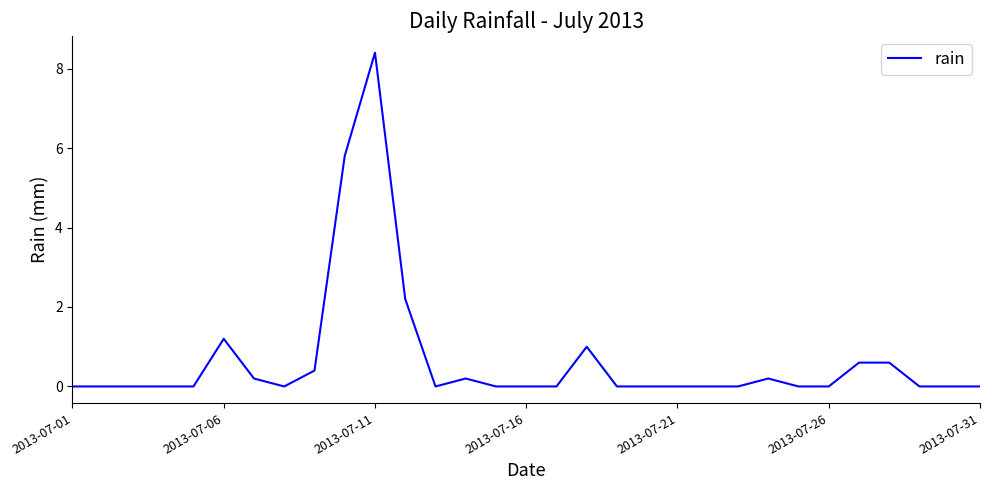

What is the difference between the maximum and minimum values?

8.4